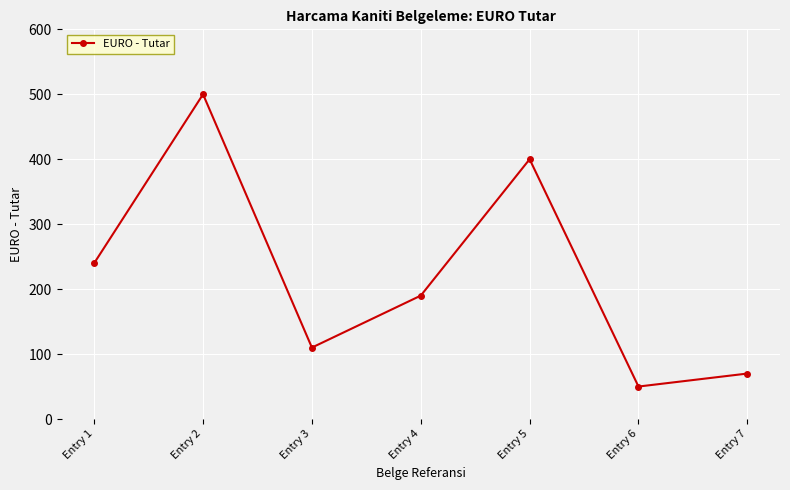

What is the change in value from Entry 1 to Entry 2?

+260